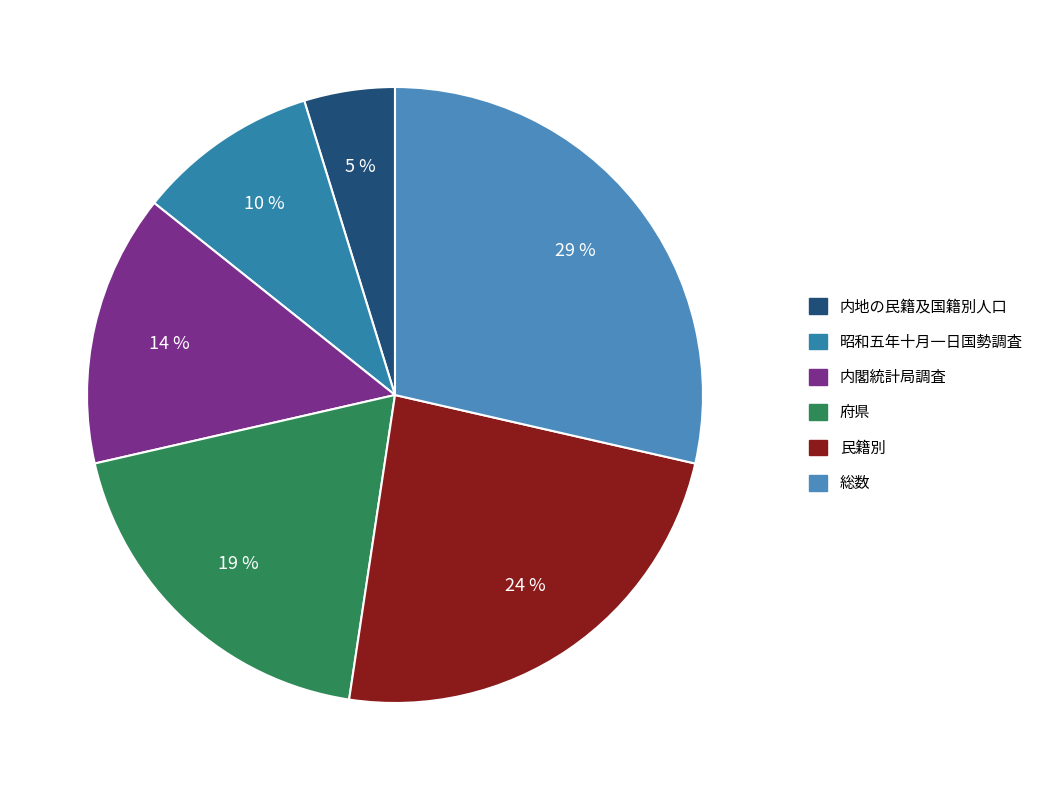

Which slice is the smallest?

内地の民籍及国籍別人口